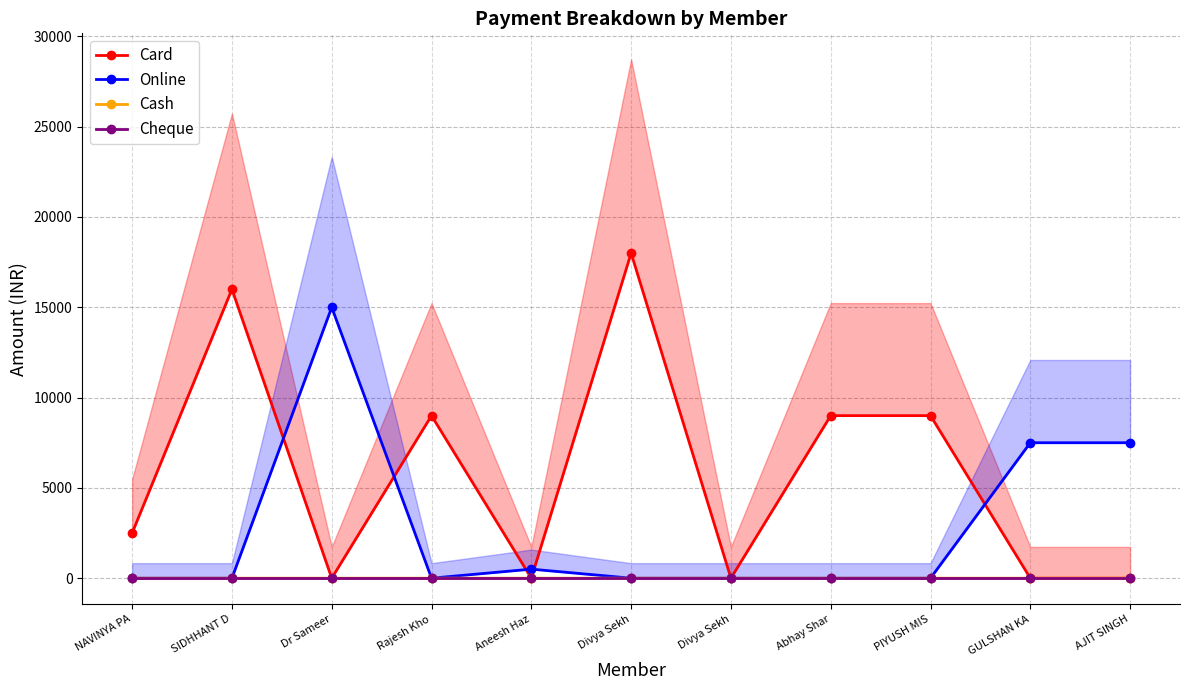

How many data points does each series have?

11